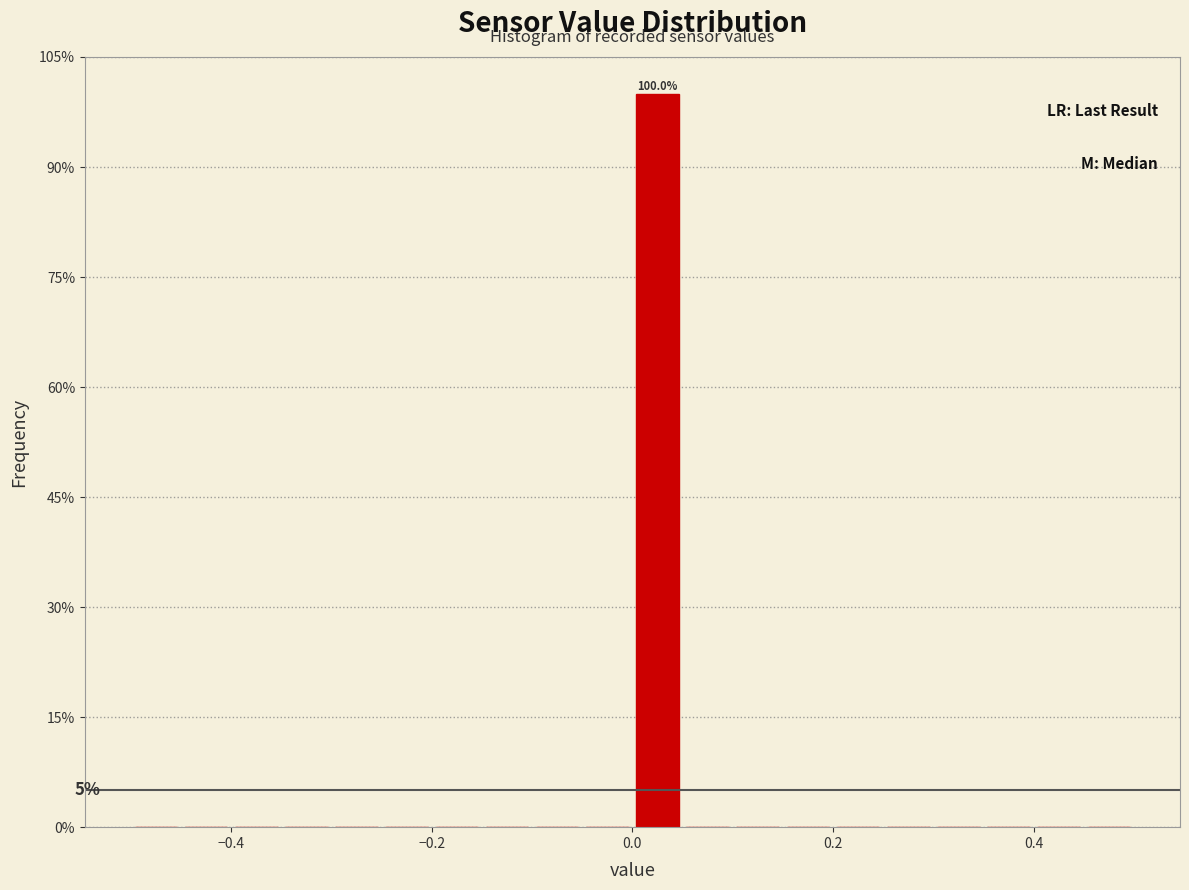

Around what value on the x-axis is the tallest bar? Give the approximate position of its centre, as read against the axis.

0.02